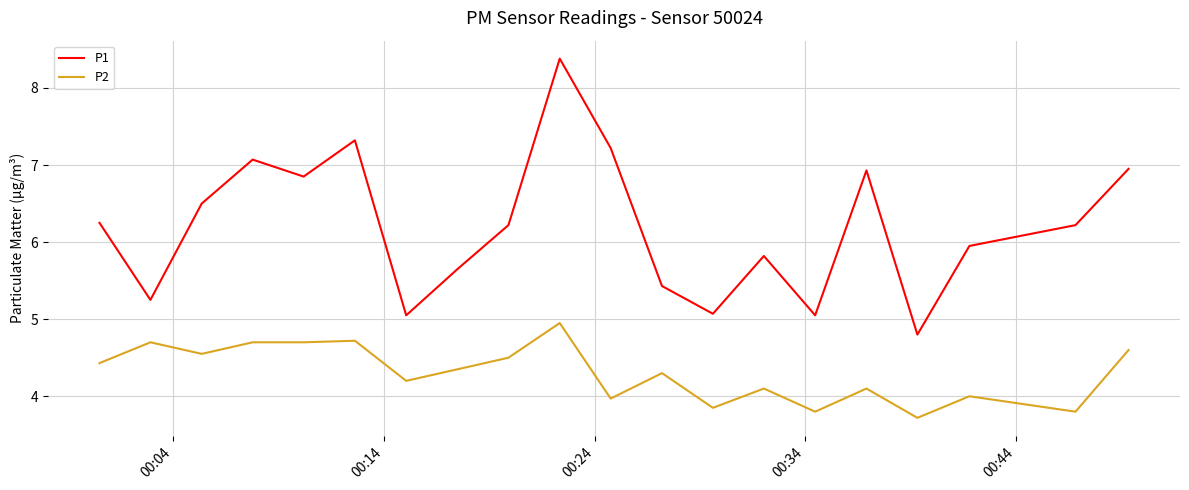

Which series has the largest total across all categories?

P1